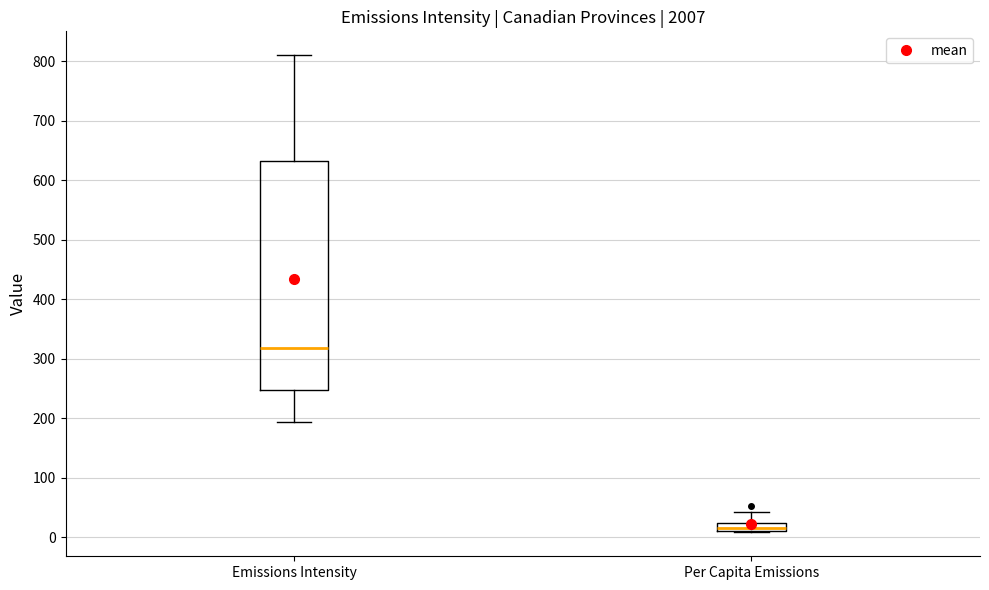

Where is the upper edge of the box for Emissions Intensity on the y-axis? The values are not printed on the chart, so give them approximately, as read against the axis.

630